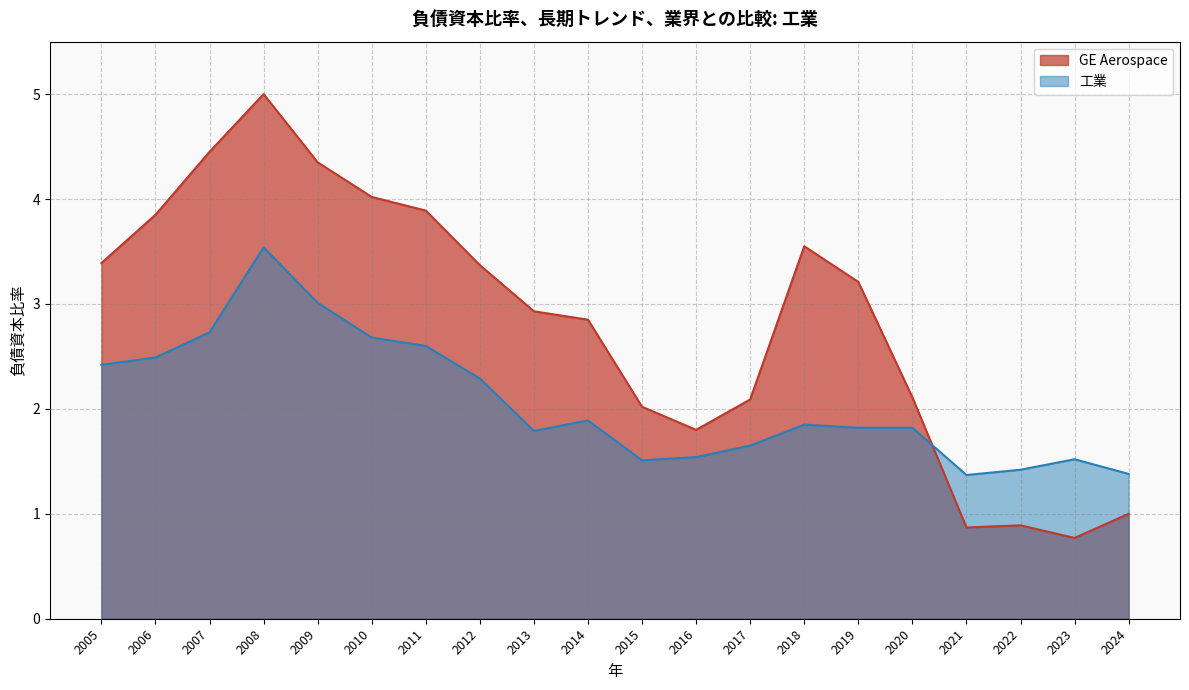

How many data points in GE Aerospace are above 3?

10